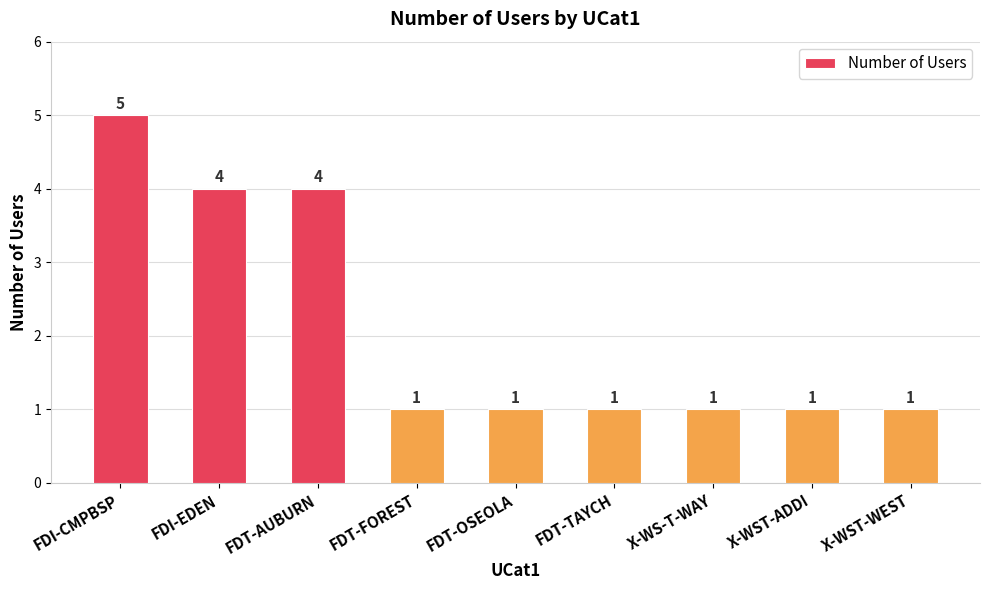

Reading left to right, transcribe all the data shown in this chart.

5	4	4	1	1	1	1	1	1